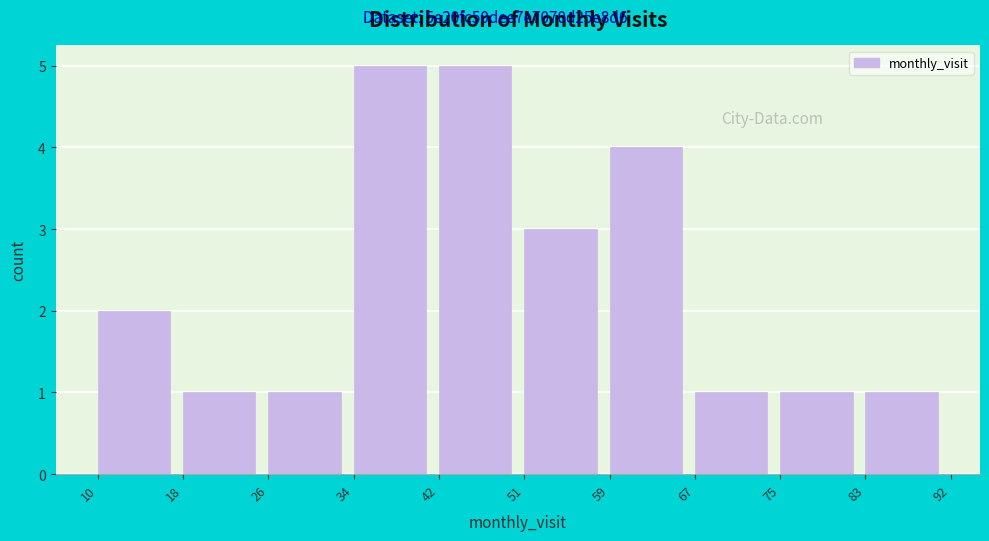

Reading left to right, transcribe this chart: for each bar, give the range it covers on the x-axis and its height. The values are not printed on the chart, so give them approximately, as read against the axis.

10 to 18: 2
18 to 26: 1
26 to 34: 1
34 to 42: 5
42 to 51: 5
51 to 59: 3
59 to 67: 4
67 to 75: 1
75 to 83: 1
83 to 92: 1